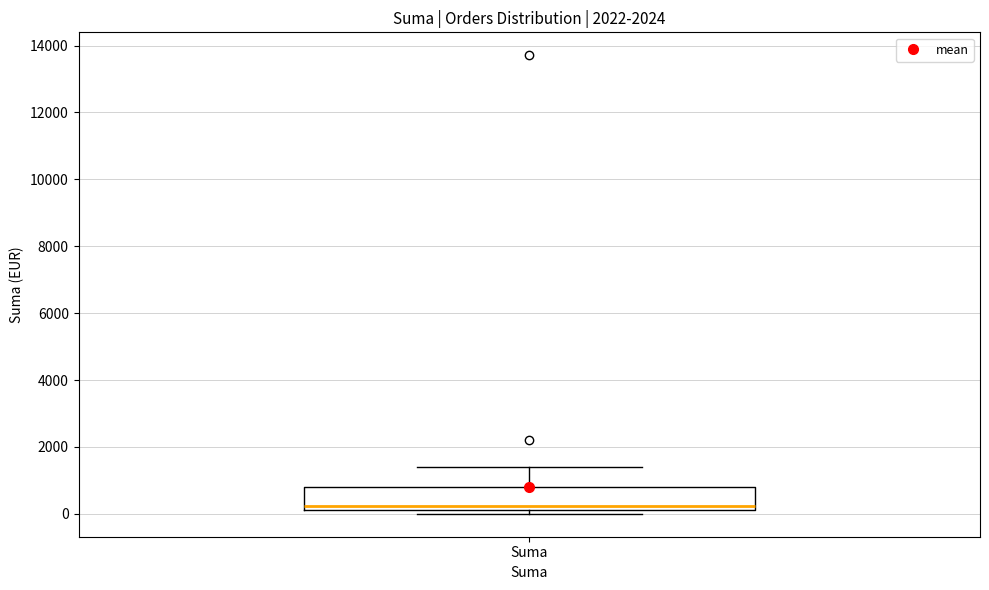

Where does the median line of the box for Suma sit on the y-axis? The values are not printed on the chart, so give them approximately, as read against the axis.

200